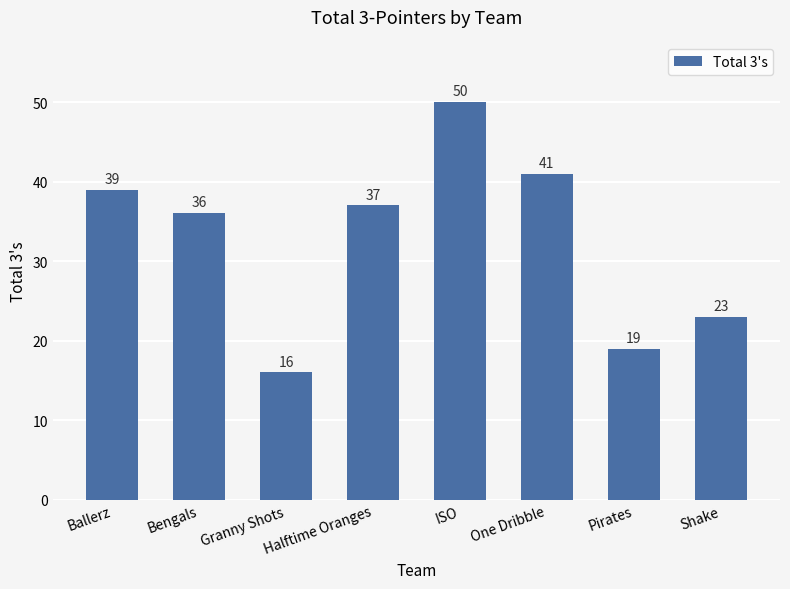

How many data points are less than 37?

4